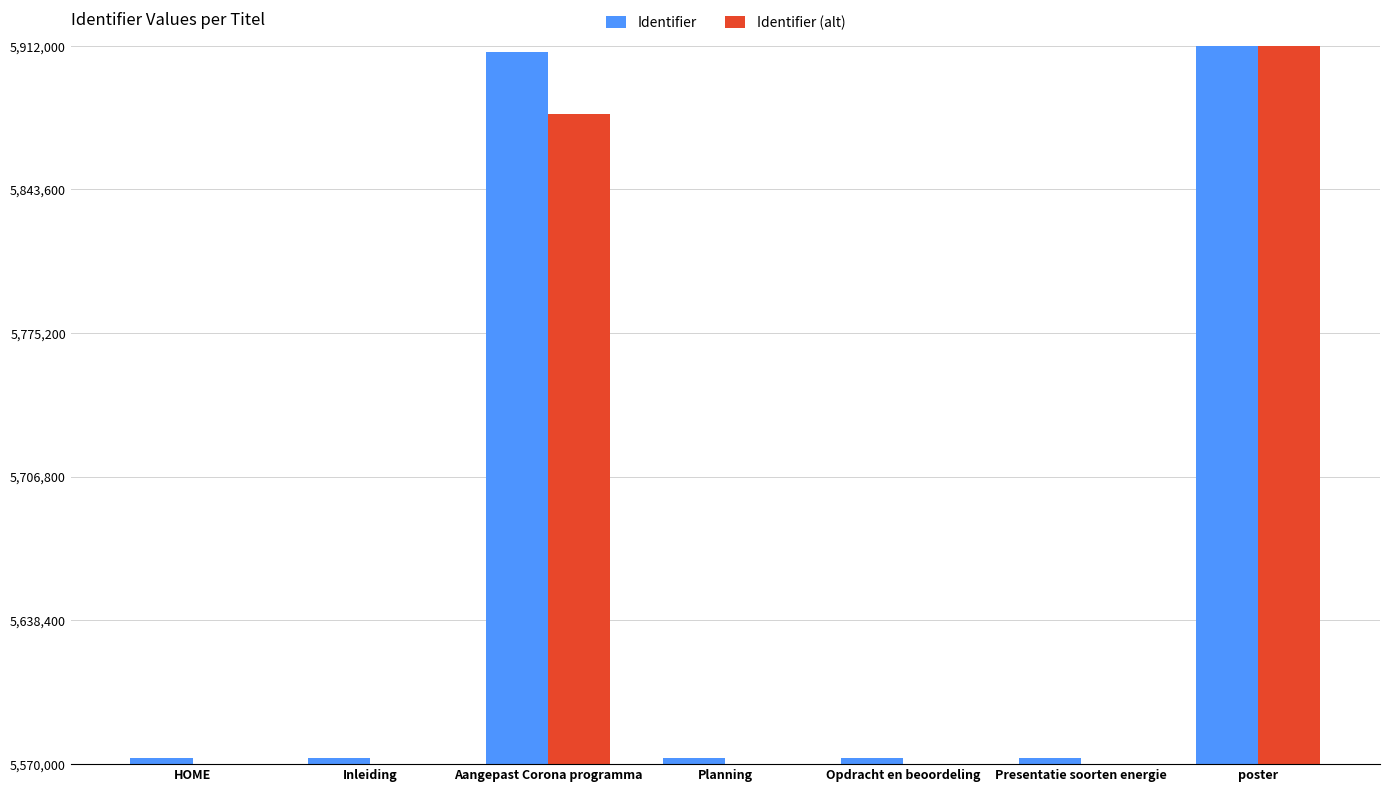

What position from the left is HOME?

1